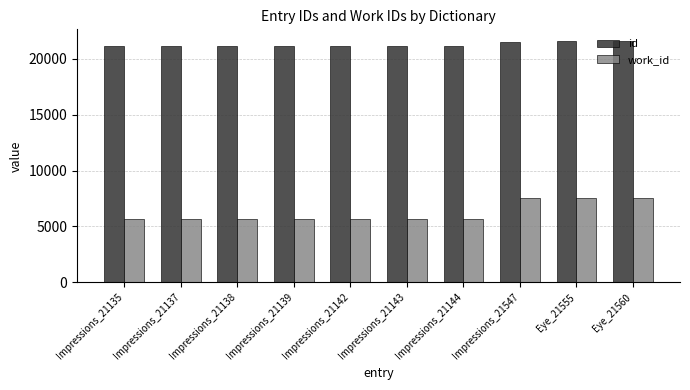

List the series in order of their overall mean, highest first.

id, work_id